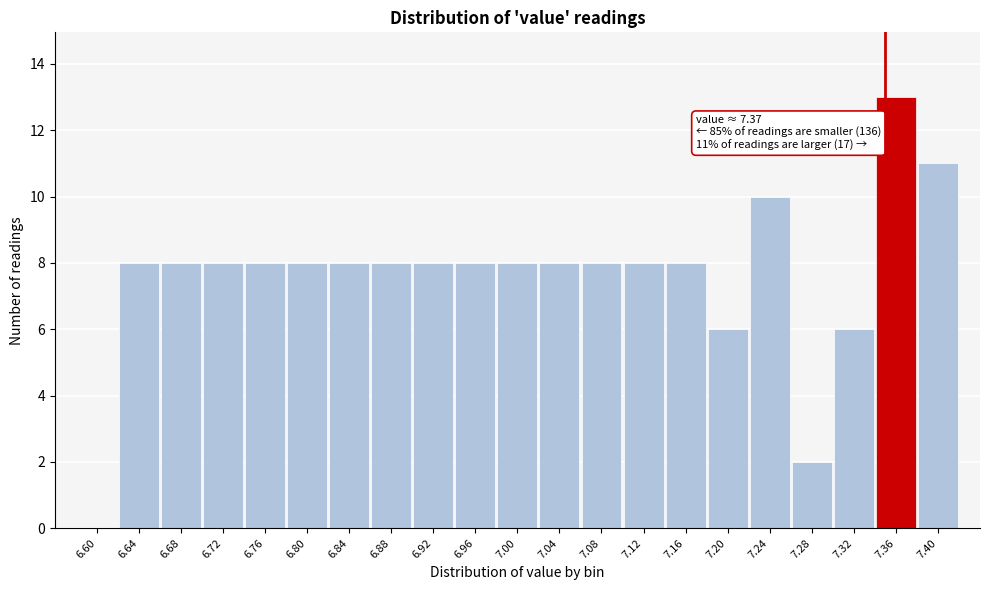

Reading left to right, what are all the values shown in this chart?

6.60=0	6.64=8	6.68=8	6.72=8	6.76=8	6.80=8	6.84=8	6.88=8	6.92=8	6.96=8	7.00=8	7.04=8	7.08=8	7.12=8	7.16=8	7.20=6	7.24=10	7.28=2	7.32=6	7.36=13	7.40=11